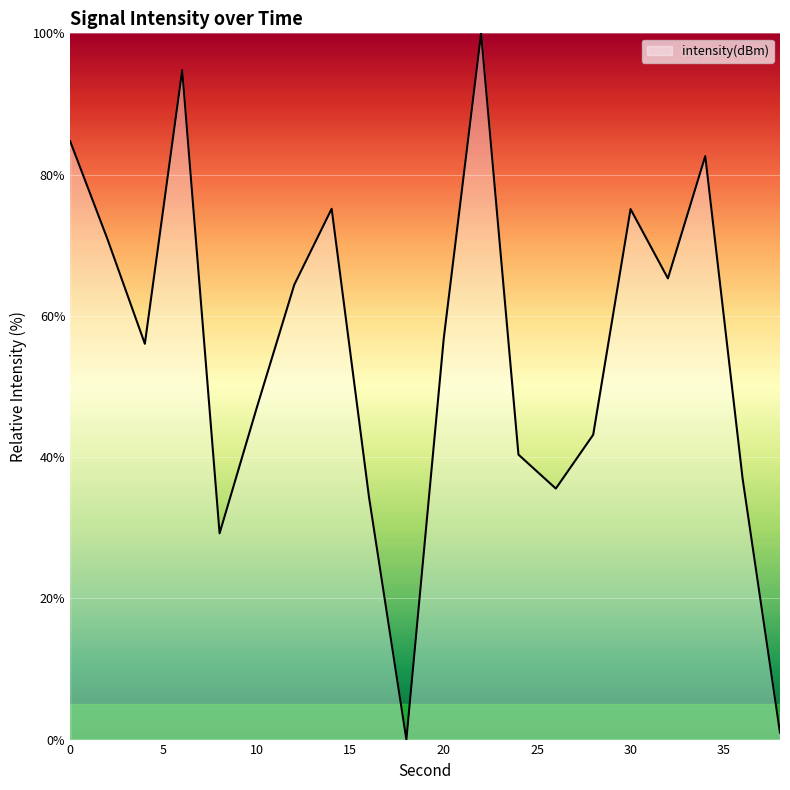

What is the difference between the maximum and minimum values?

100.0